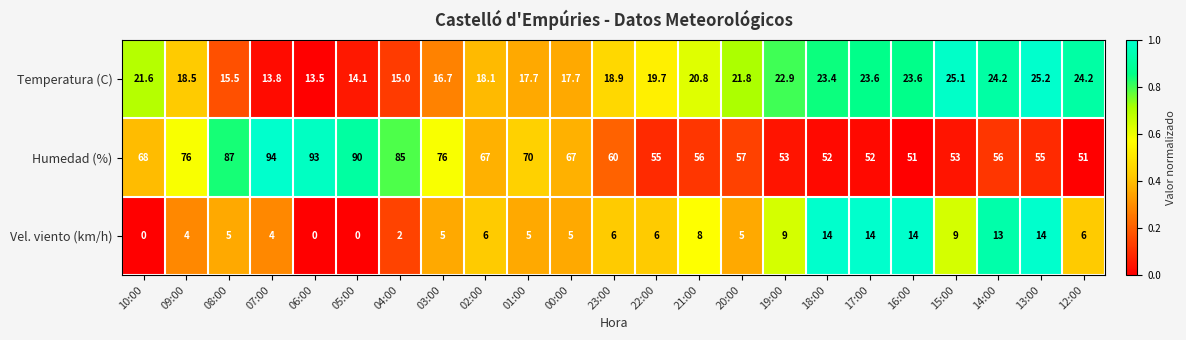

What is the difference between the maximum and minimum values in the Temperatura (C) series?

11.7